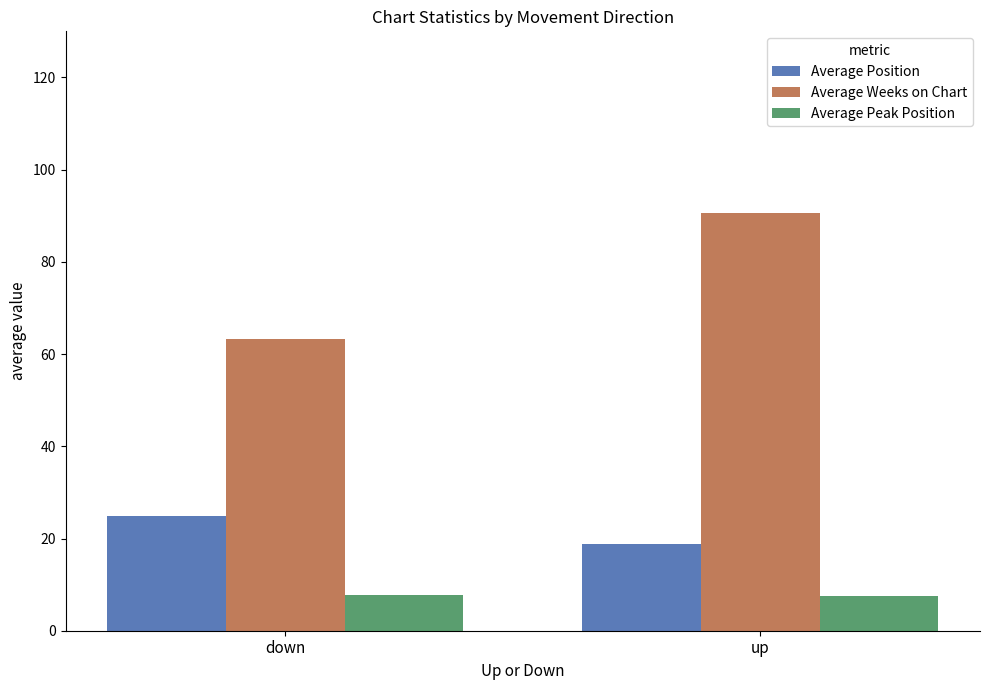

Which series changed the most between down and up?

Average Weeks on Chart